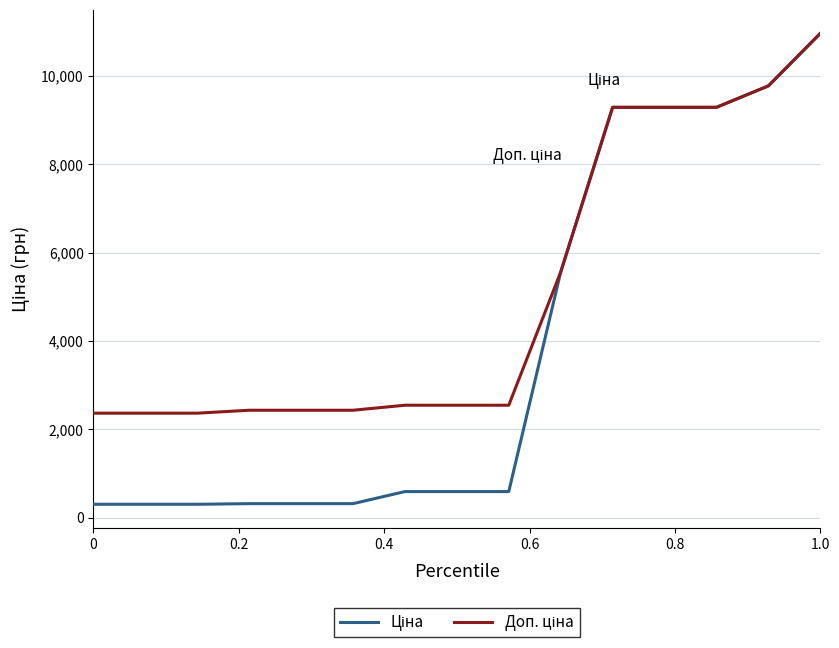

How many lines are shown in the chart?

2